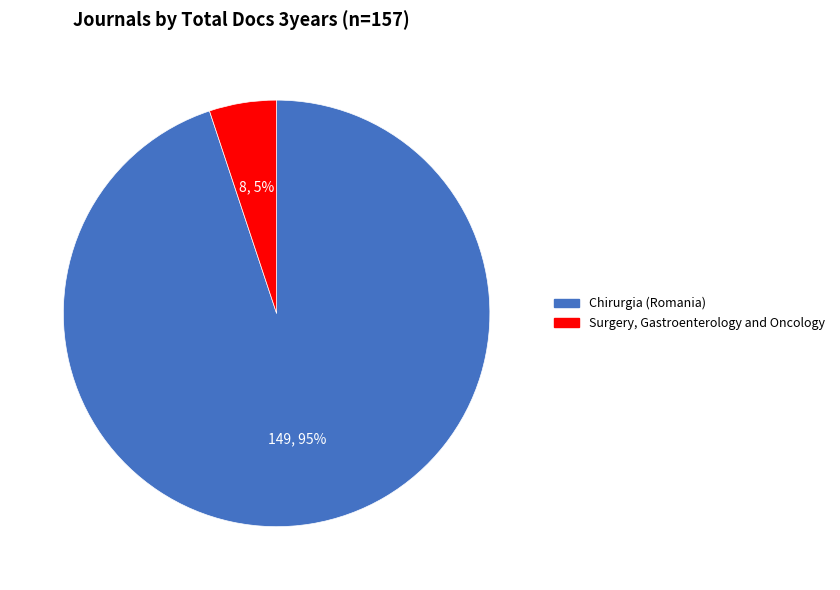

Between Surgery, Gastroenterology and Oncology and Chirurgia (Romania), which is larger?

Chirurgia (Romania)